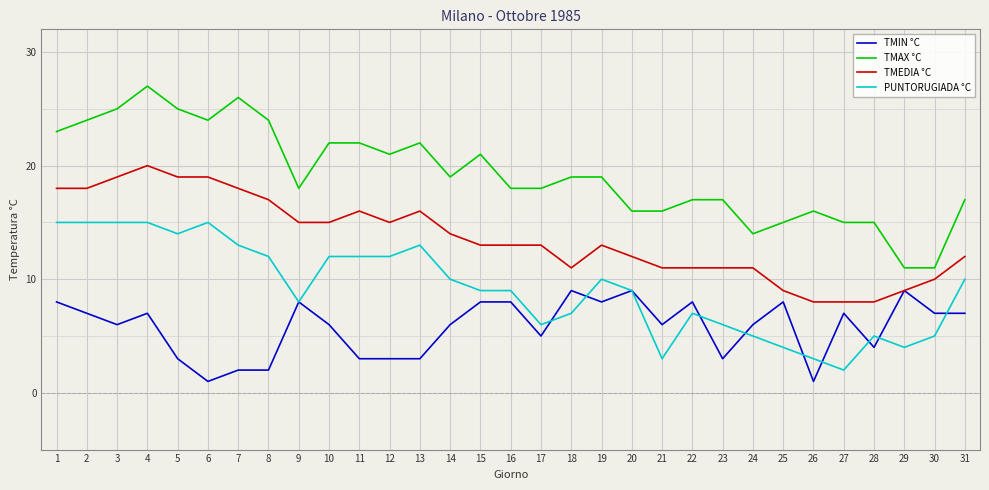

Reading left to right, extract all data points from this chart.

TMIN °C: 1=8	2=7	3=6	4=7	5=3	6=1	7=2	8=2	9=8	10=6	11=3	12=3	13=3	14=6	15=8	16=8	17=5	18=9	19=8	20=9	21=6	22=8	23=3	24=6	25=8	26=1	27=7	28=4	29=9	30=7	31=7
TMAX °C: 1=23	2=24	3=25	4=27	5=25	6=24	7=26	8=24	9=18	10=22	11=22	12=21	13=22	14=19	15=21	16=18	17=18	18=19	19=19	20=16	21=16	22=17	23=17	24=14	25=15	26=16	27=15	28=15	29=11	30=11	31=17
TMEDIA °C: 1=18	2=18	3=19	4=20	5=19	6=19	7=18	8=17	9=15	10=15	11=16	12=15	13=16	14=14	15=13	16=13	17=13	18=11	19=13	20=12	21=11	22=11	23=11	24=11	25=9	26=8	27=8	28=8	29=9	30=10	31=12
PUNTORUGIADA °C: 1=15	2=15	3=15	4=15	5=14	6=15	7=13	8=12	9=8	10=12	11=12	12=12	13=13	14=10	15=9	16=9	17=6	18=7	19=10	20=9	21=3	22=7	23=6	24=5	25=4	26=3	27=2	28=5	29=4	30=5	31=10